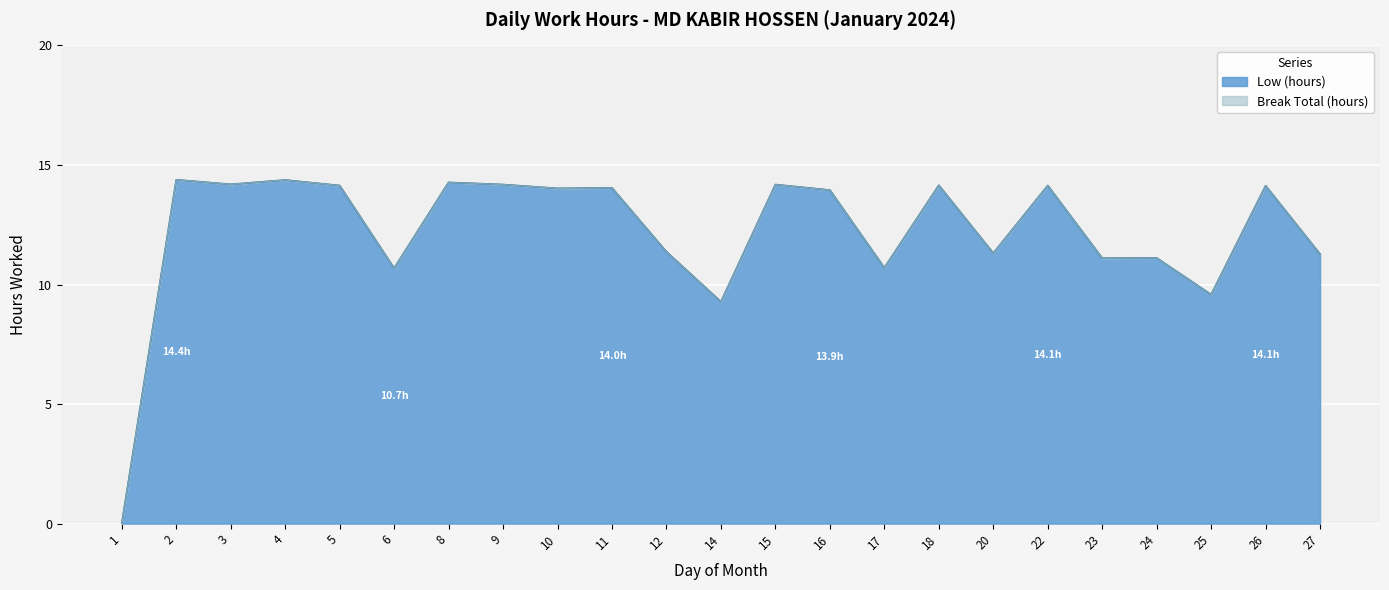

At which label is the value closest to 7?

14